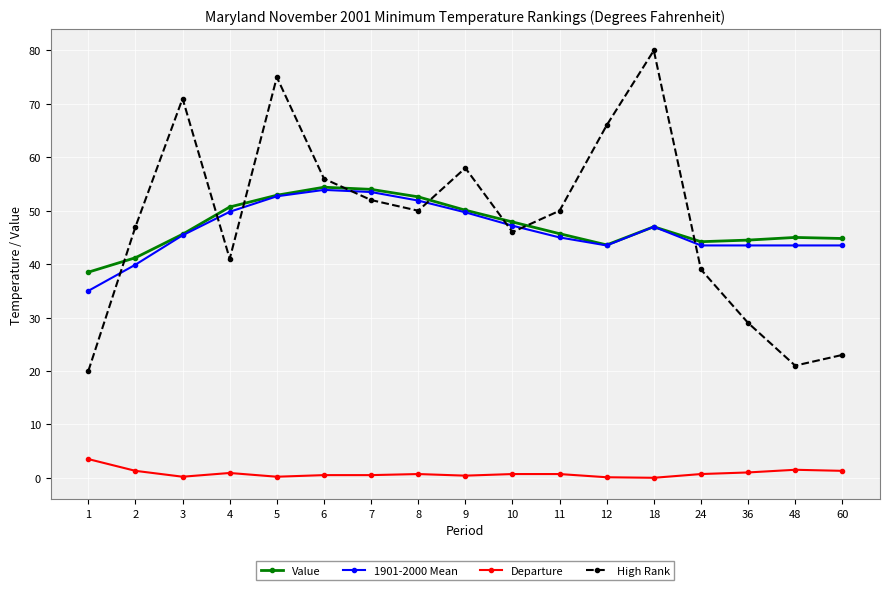

Does the chart have visible grid lines?

Yes